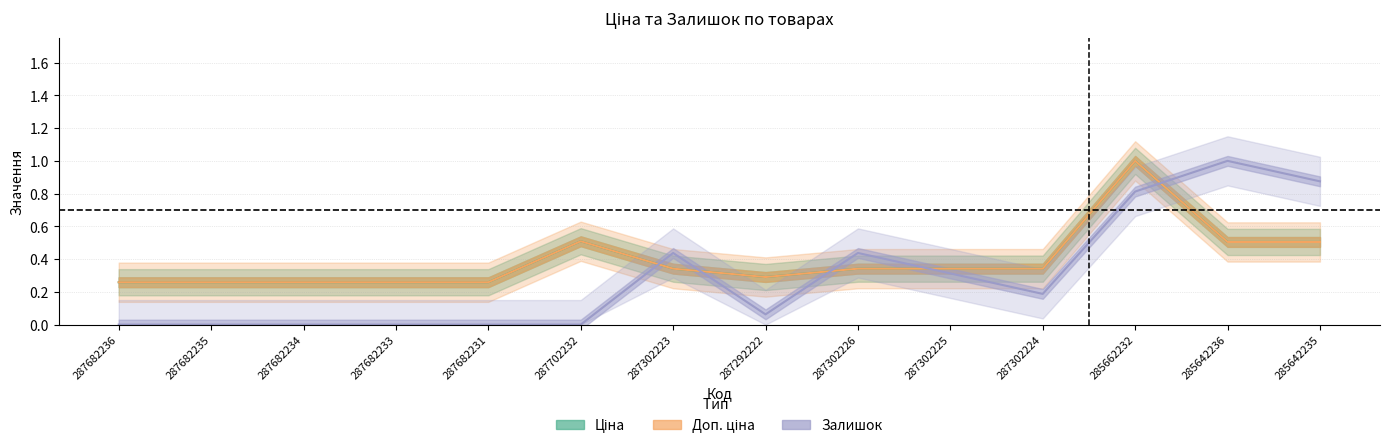

What is the label of the 2nd point from the right?

285642236